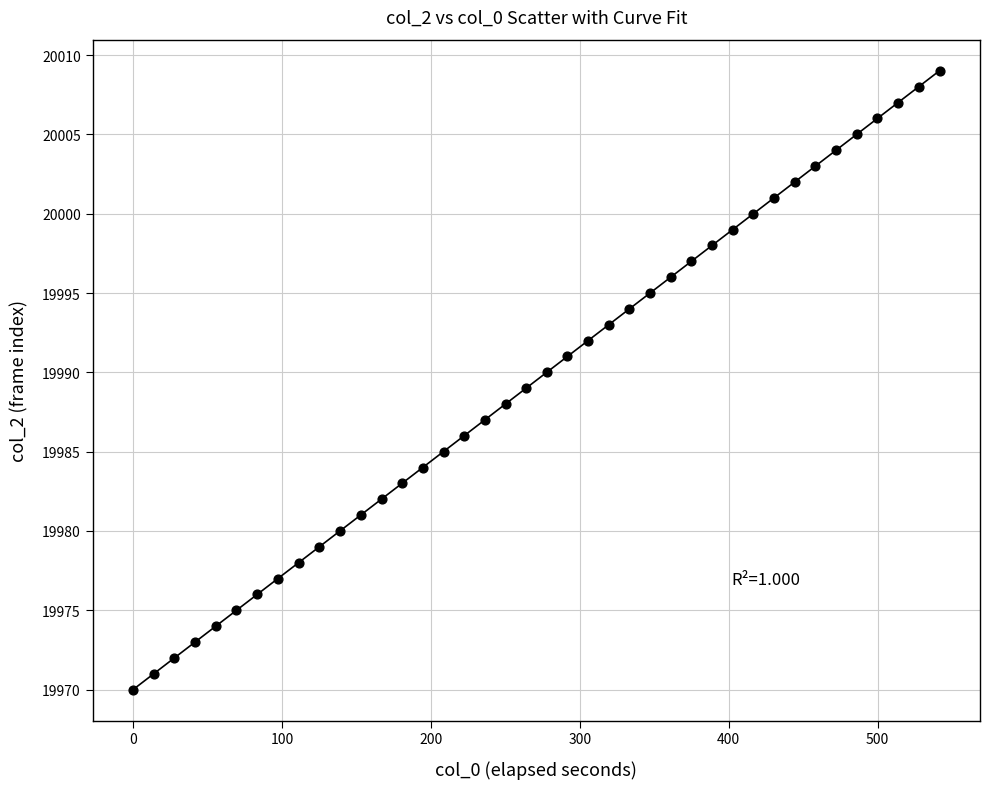

What is the range of Y values (max minus min)?

39